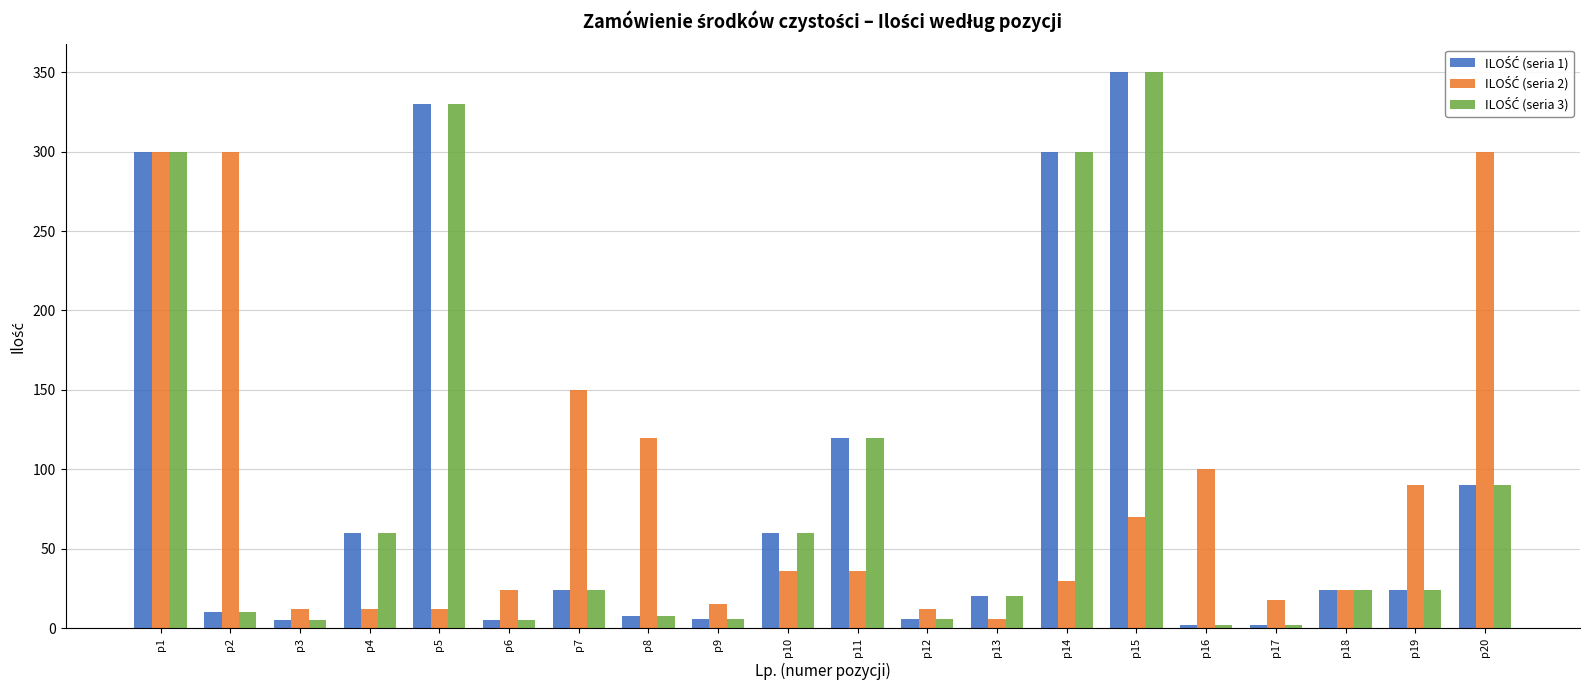

At how many categories does at least one series exceed 134?

7